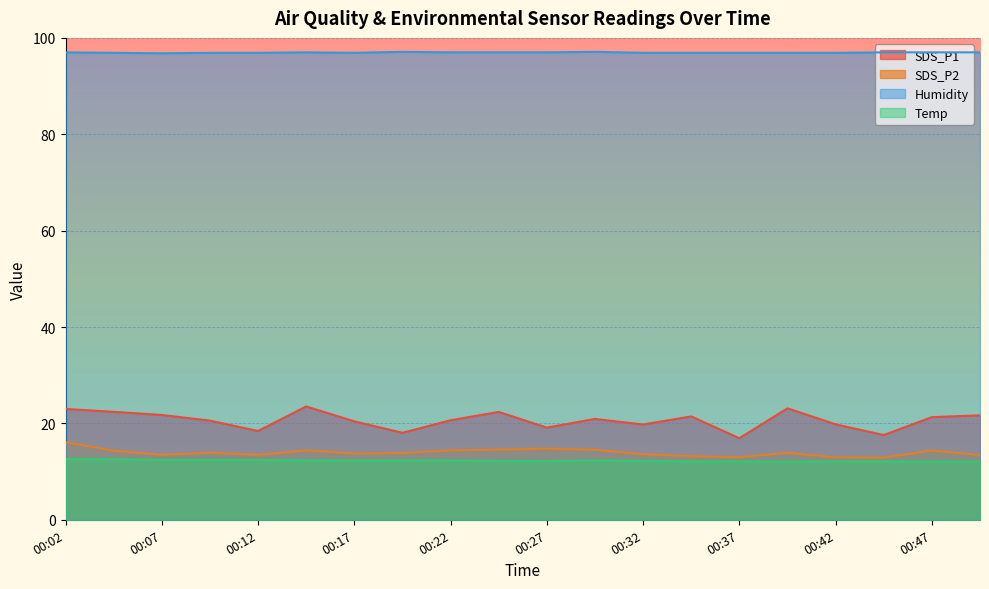

Rank the series by their maximum value, from lowest to highest.

Temp, SDS_P2, SDS_P1, Humidity